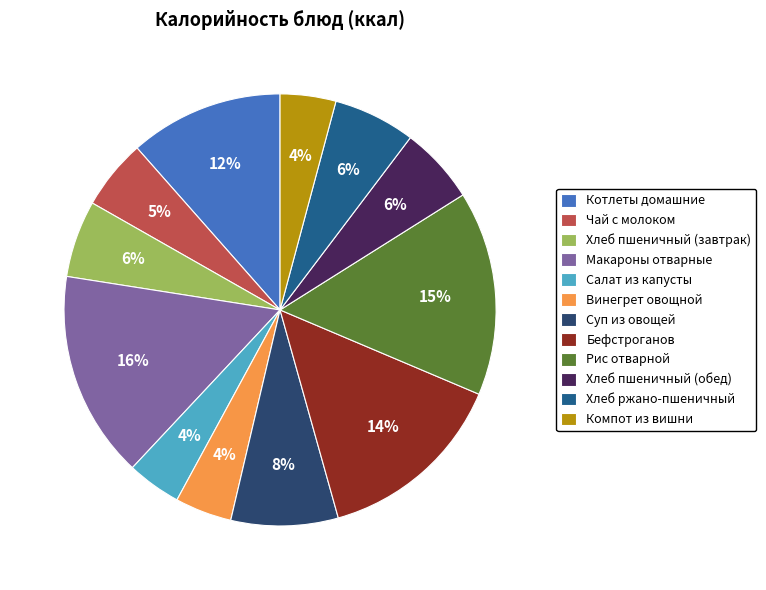

Count the number of slices in the pie.

12